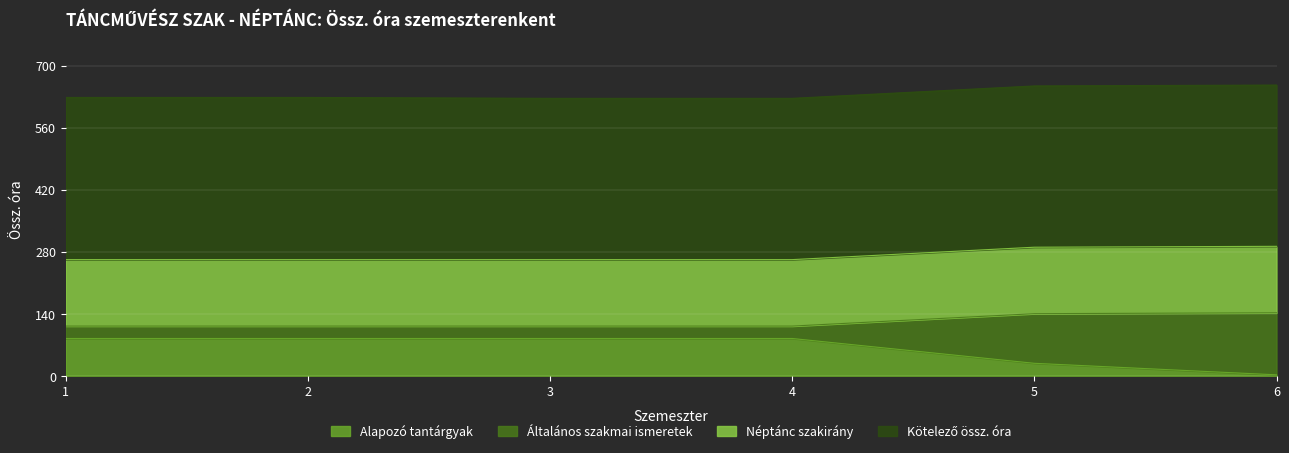

True or false: Alapozó tantárgyak has more than 0 points higher than both neighbors.

False